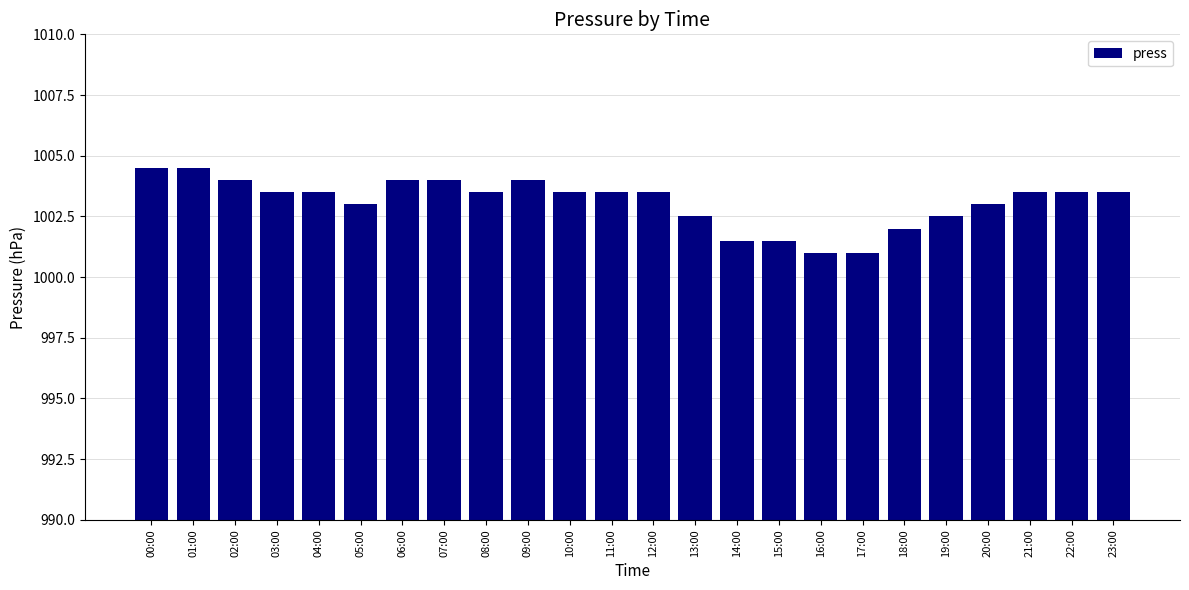

What is the difference between the maximum and second lowest values?

3.5